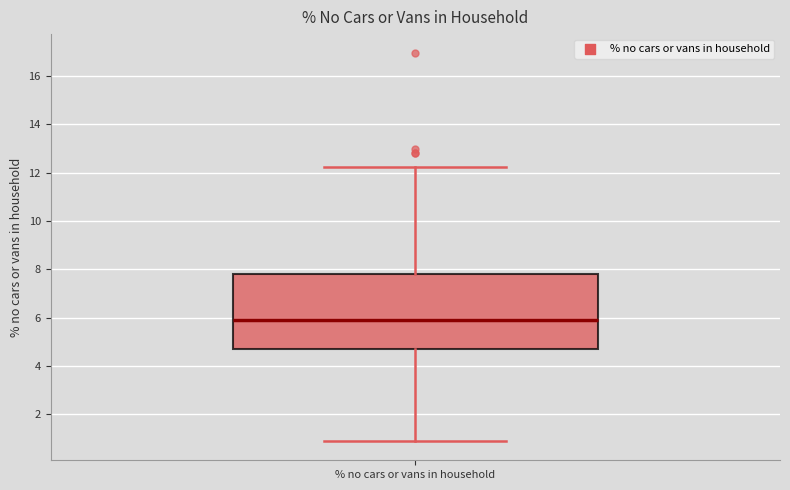

Read this box plot against the y-axis: the position of the median line, the range covered by the box, and the ends of both whiskers. The values are not printed on the chart, so give them approximately, as read against the axis.

median 6.0, box 4.8 to 7.8, whiskers 1.0 to 12.2